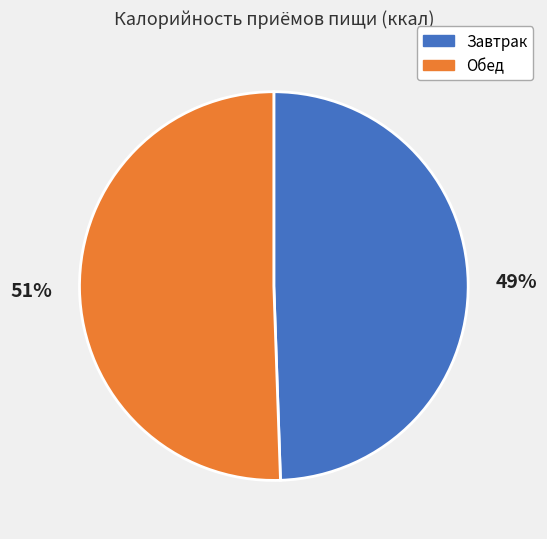

To the nearest percent, what is the average slice percentage?

50%